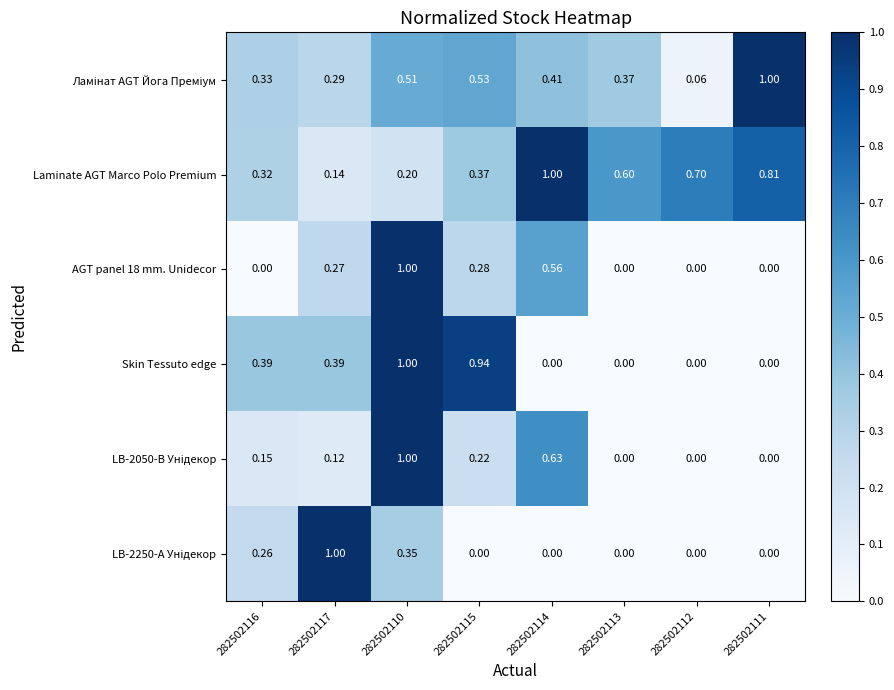

Is the value of Laminate AGT Marco Polo Premium at 282502116 greater than the value of AGT panel 18 mm. Unidecor at 282502111?

Yes